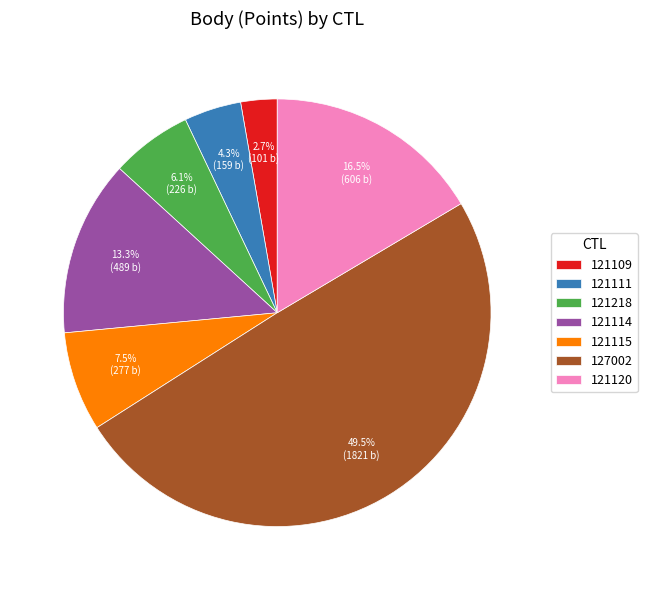

Does 121111 represent more than half of the total?

No